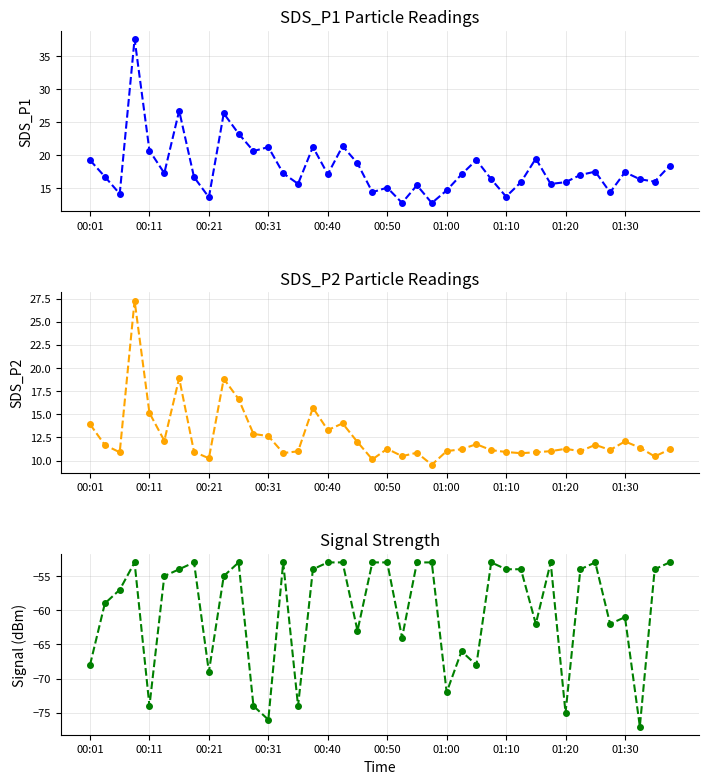

What are all the series names shown in the legend?

SDS_P1, SDS_P2, Signal